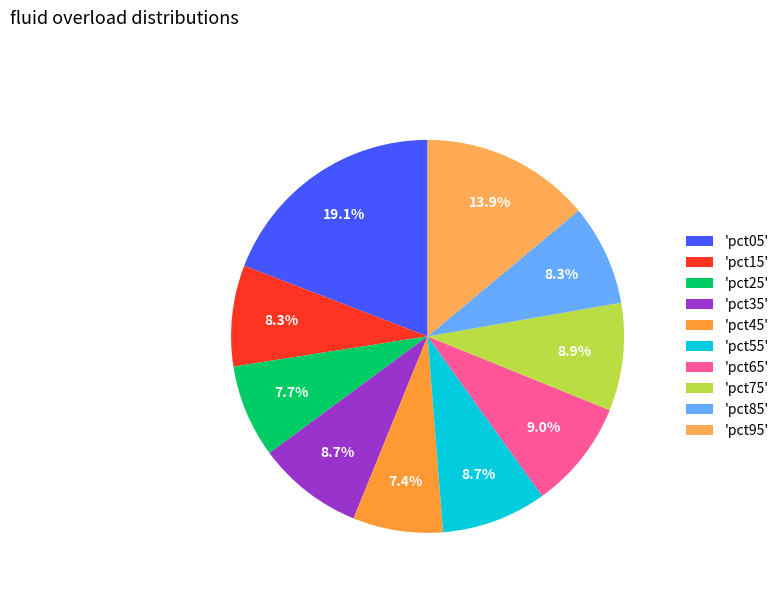

How many slices are in this pie chart?

10